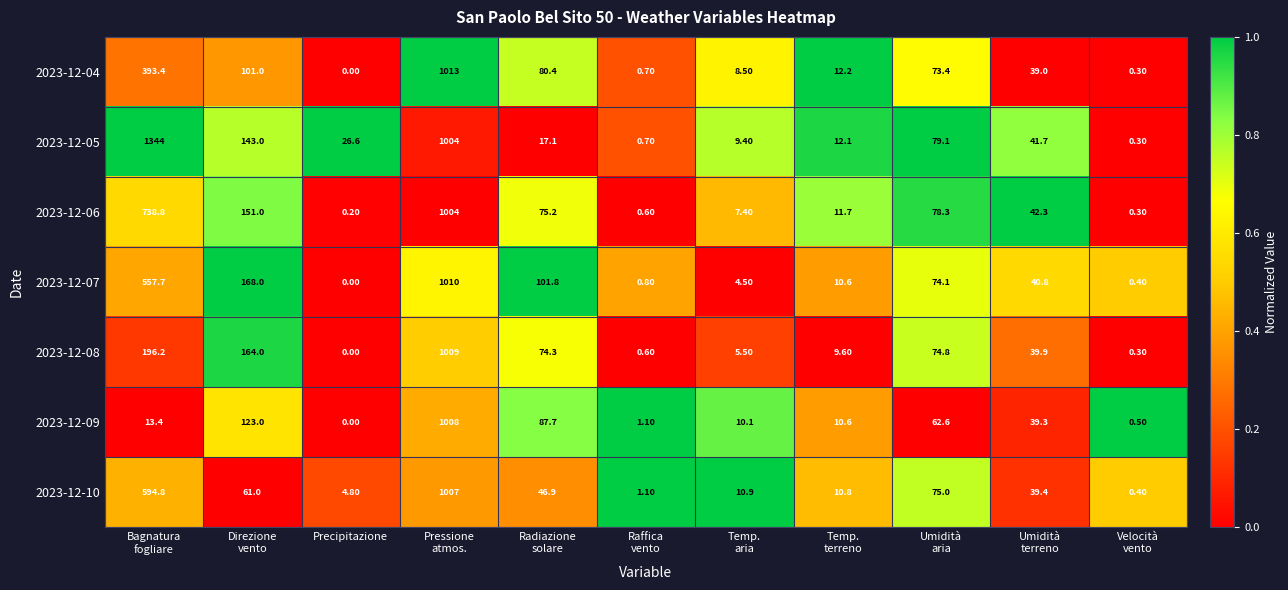

At how many categories does at least one series exceed 0?

11